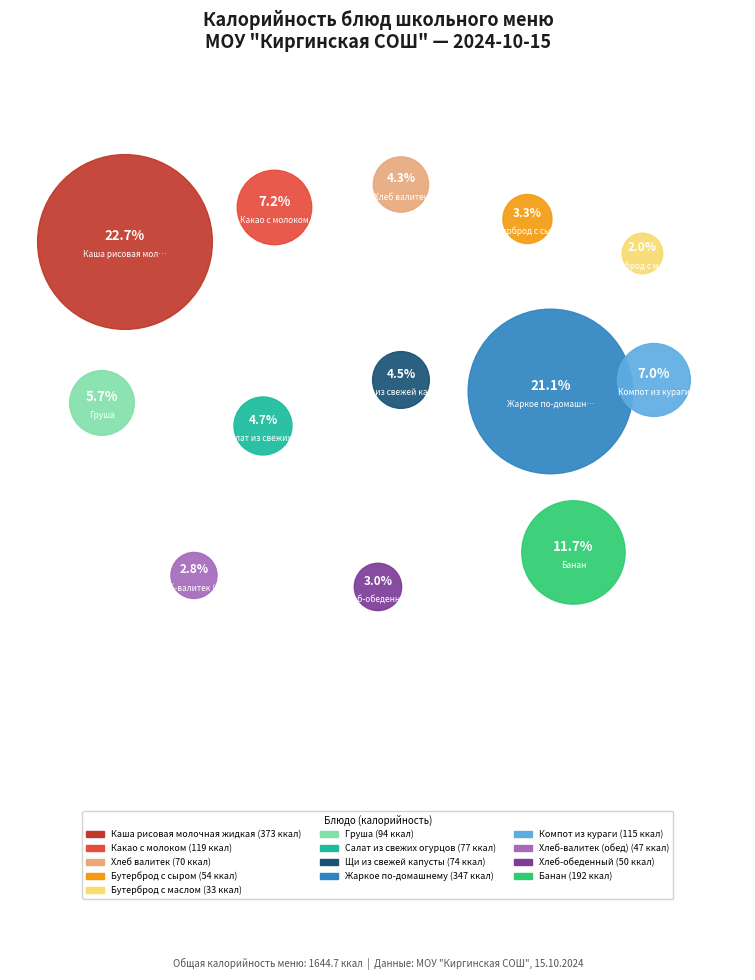

What percentage is the Салат из свежих огурцов slice, to the nearest percent?

5%